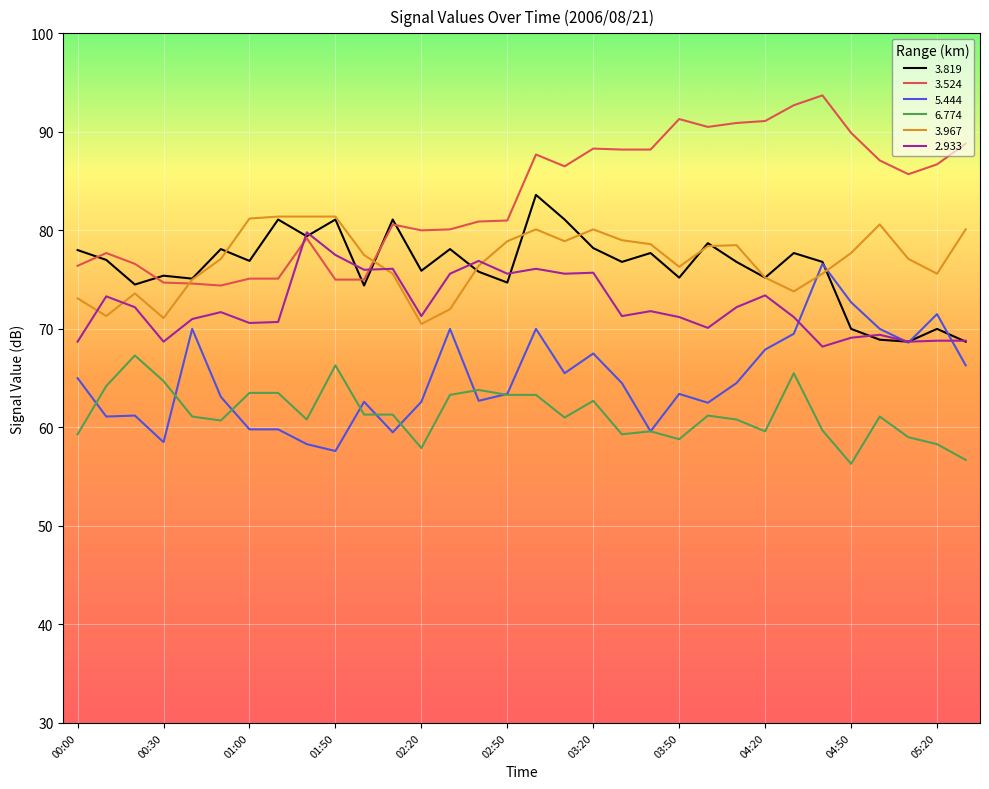

What is the greatest value displayed?

93.7